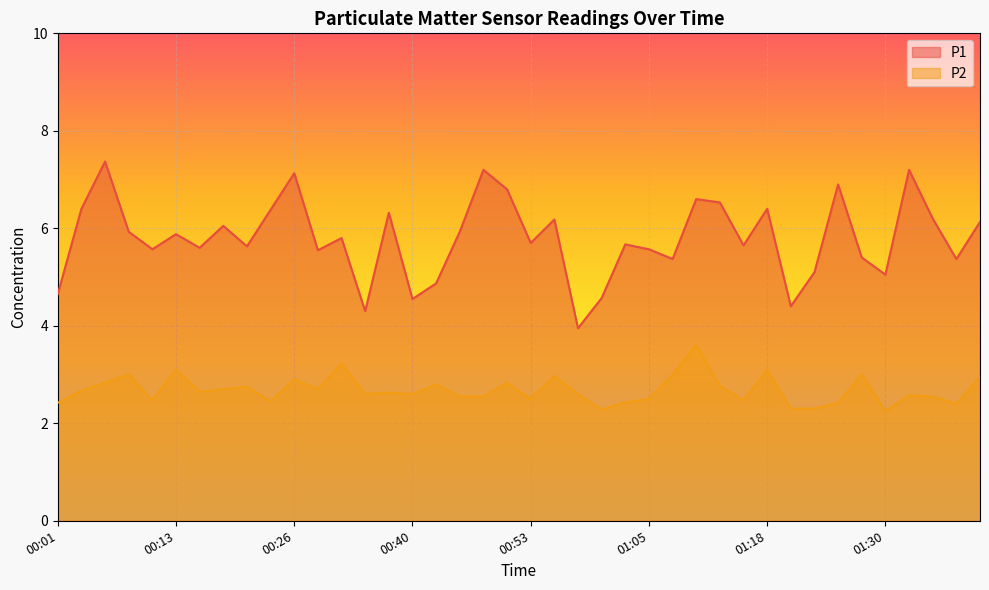

How many values in the P1 series exceed 5?

33